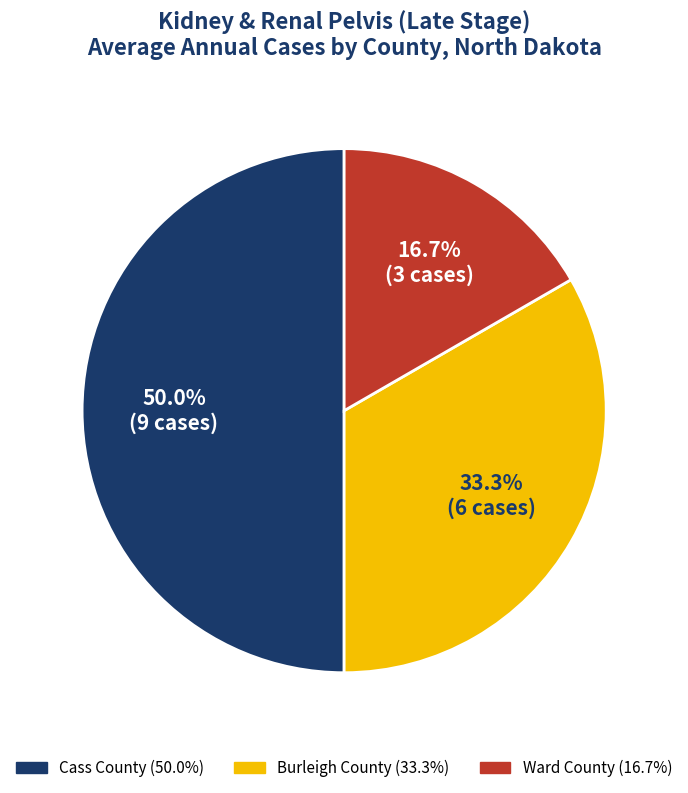

To the nearest percent, what percentage of the pie is Cass County?

50%